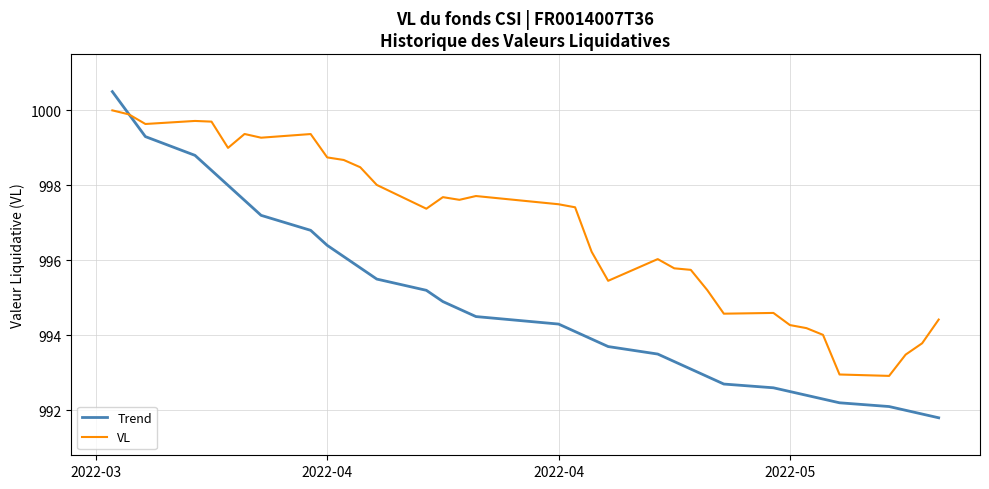

How many values in the Trend series exceed 994?

19